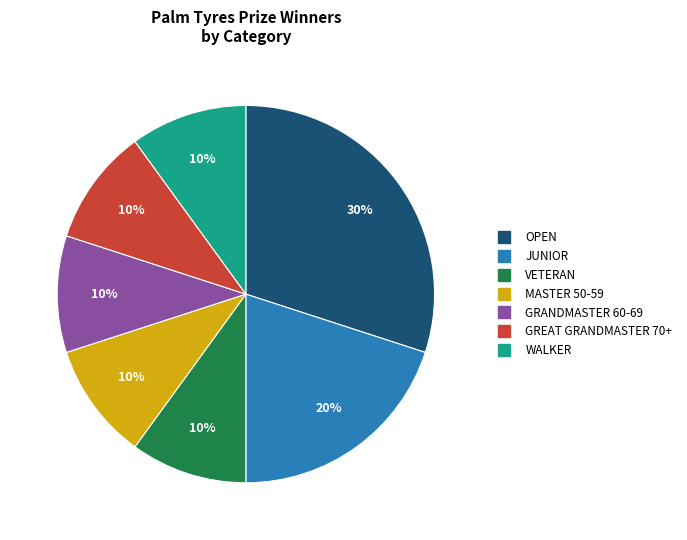

Is there a majority slice in this chart?

No